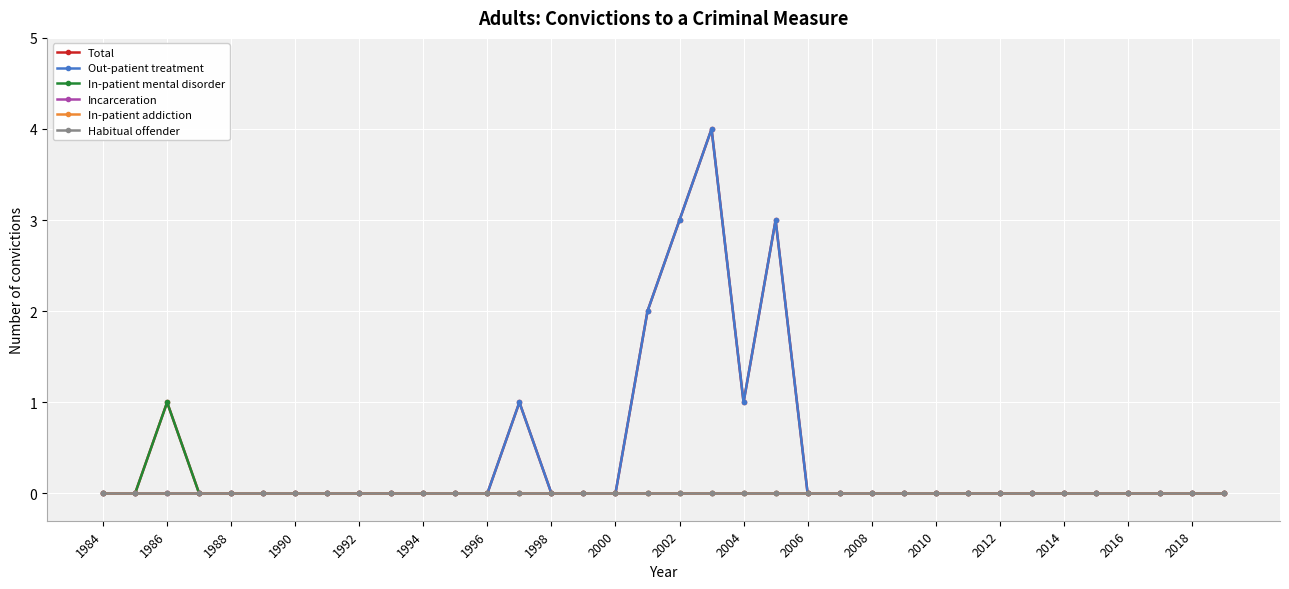

In In-patient mental disorder, how many points are higher than both neighbors (excluding endpoints)?

1